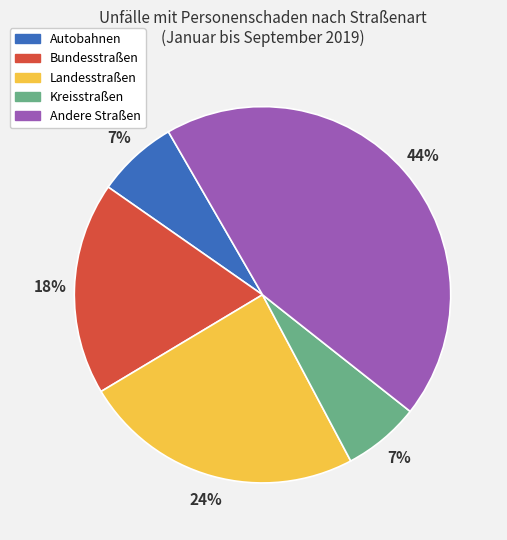

Which has a higher value, Andere Straßen or Bundesstraßen?

Andere Straßen